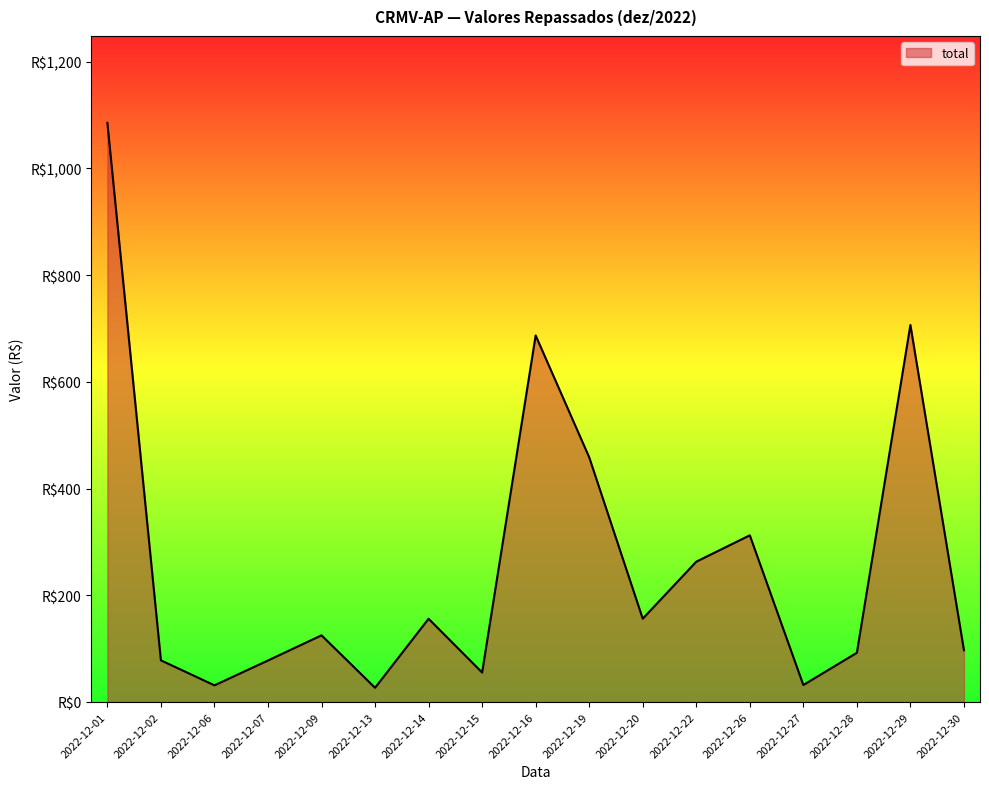

What is the change in value from 2022-12-07 to 2022-12-26?

+234.6